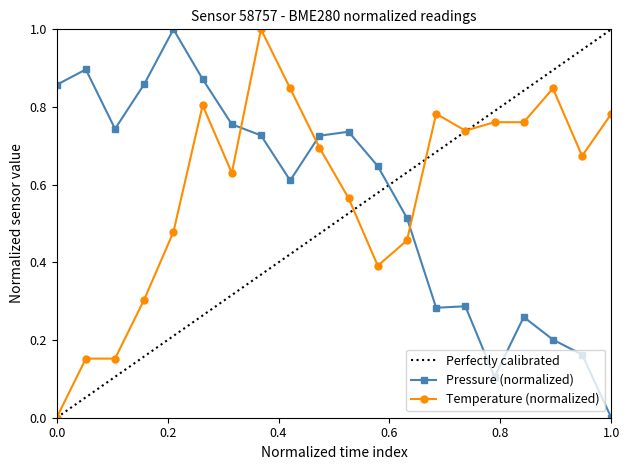

Which series has the largest total across all categories?

temperature